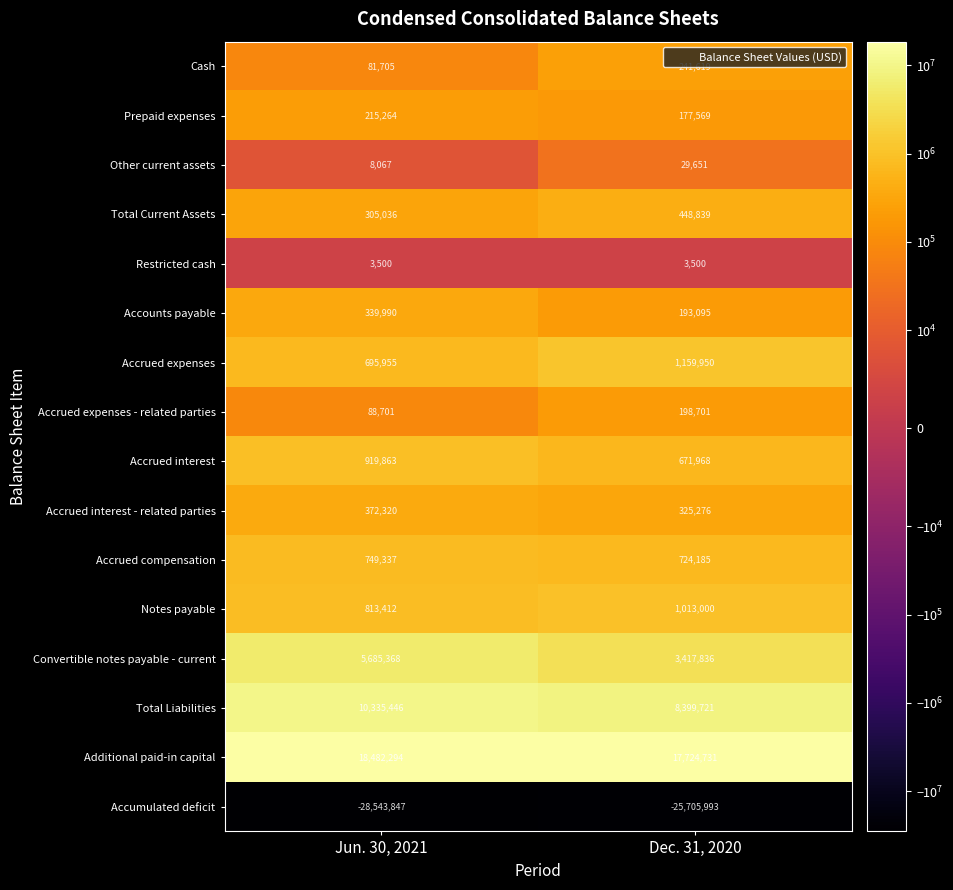

The Convertible notes payable - current series shows 2114609 at Dec. 31, 2020. True or false?

False